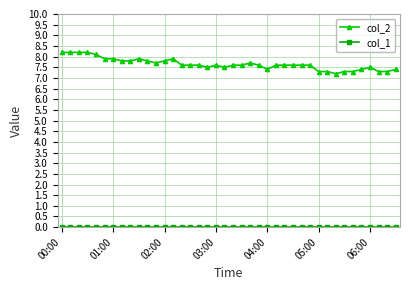

Which series has the largest range (max minus min)?

col_2